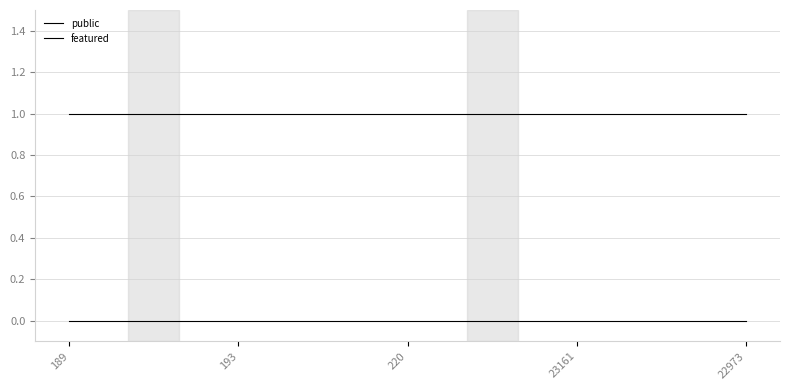

Which category has the highest value in the public series?

189